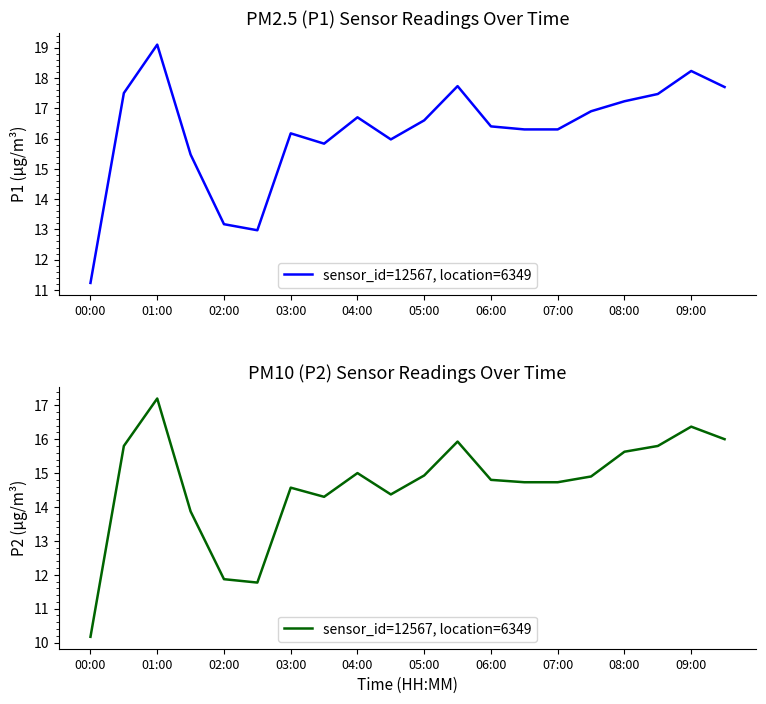

What is the smallest value displayed?

10.2